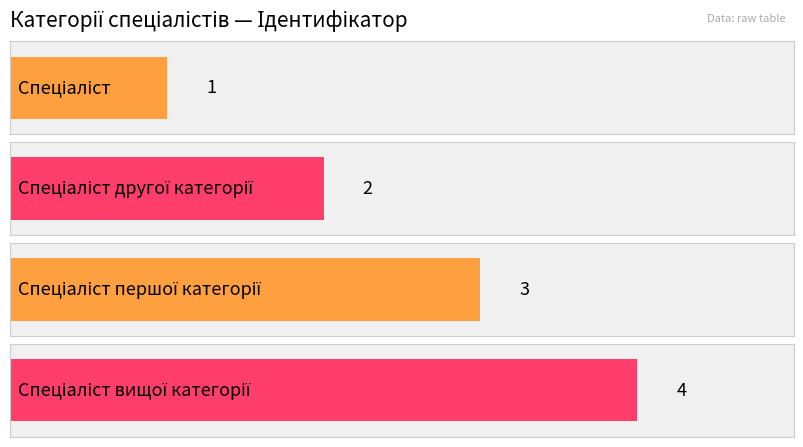

The value at Спеціаліст is 1. True or false?

True